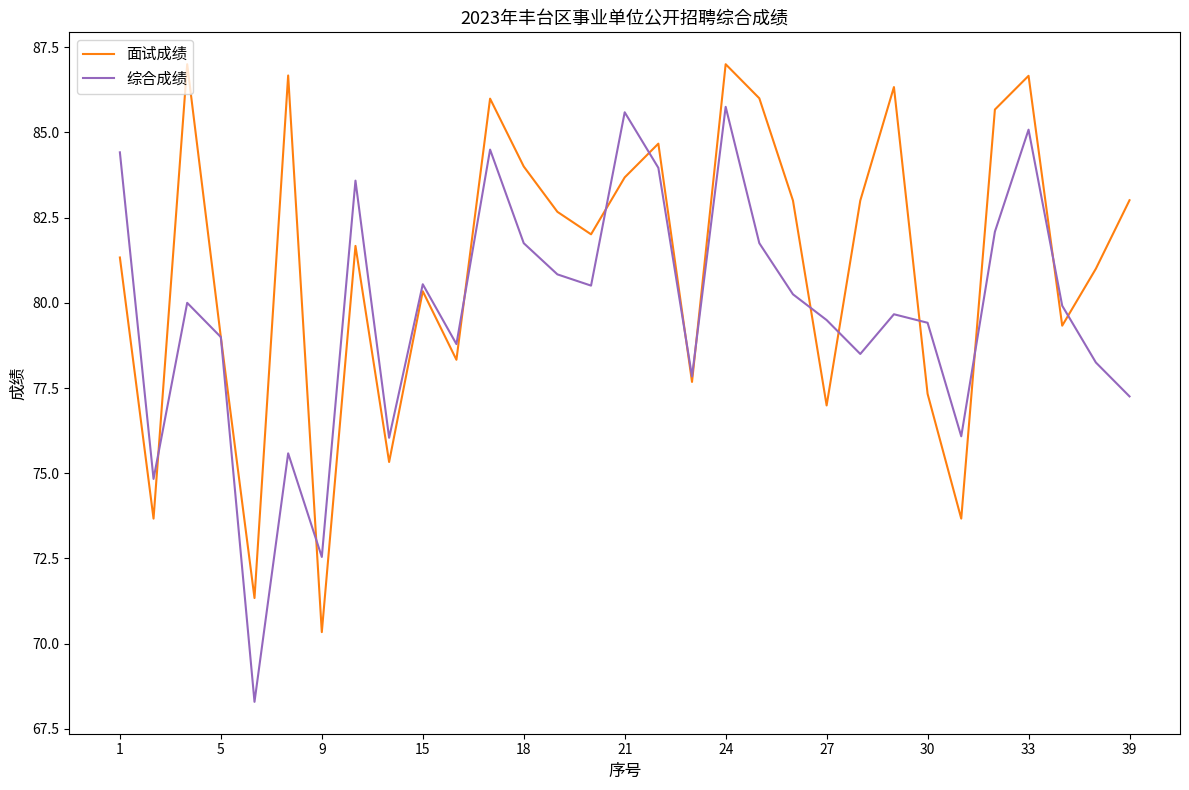

What is the minimum value shown in the chart?

68.3